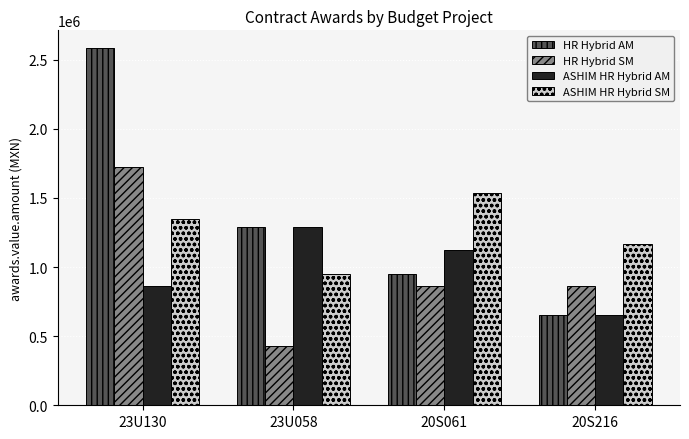

What is the sum of the ASHIM HR Hybrid SM values at 23U058 and 23U130?

2301794.0